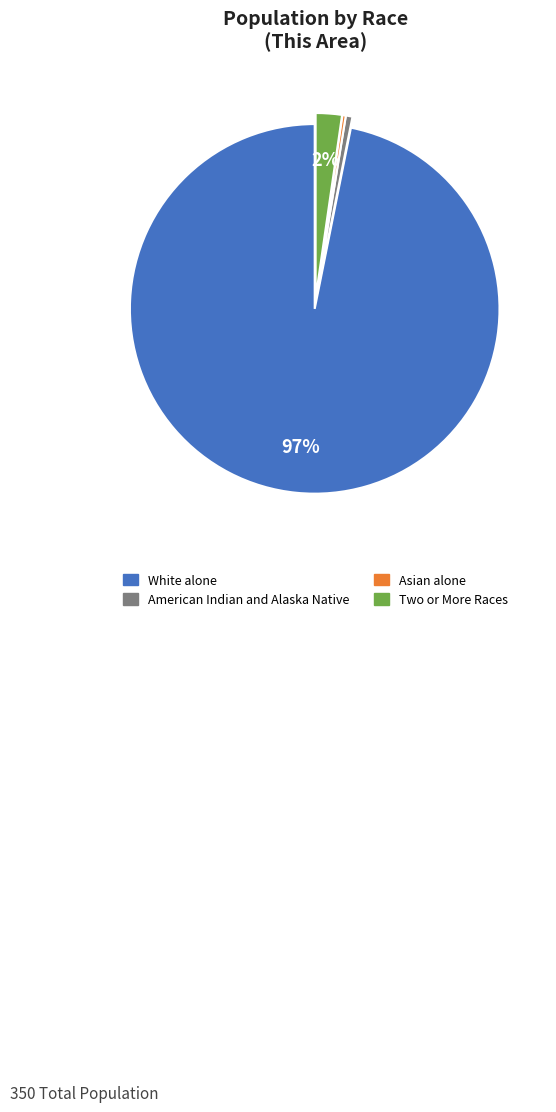

Is there any slice that represents more than half of the pie?

Yes